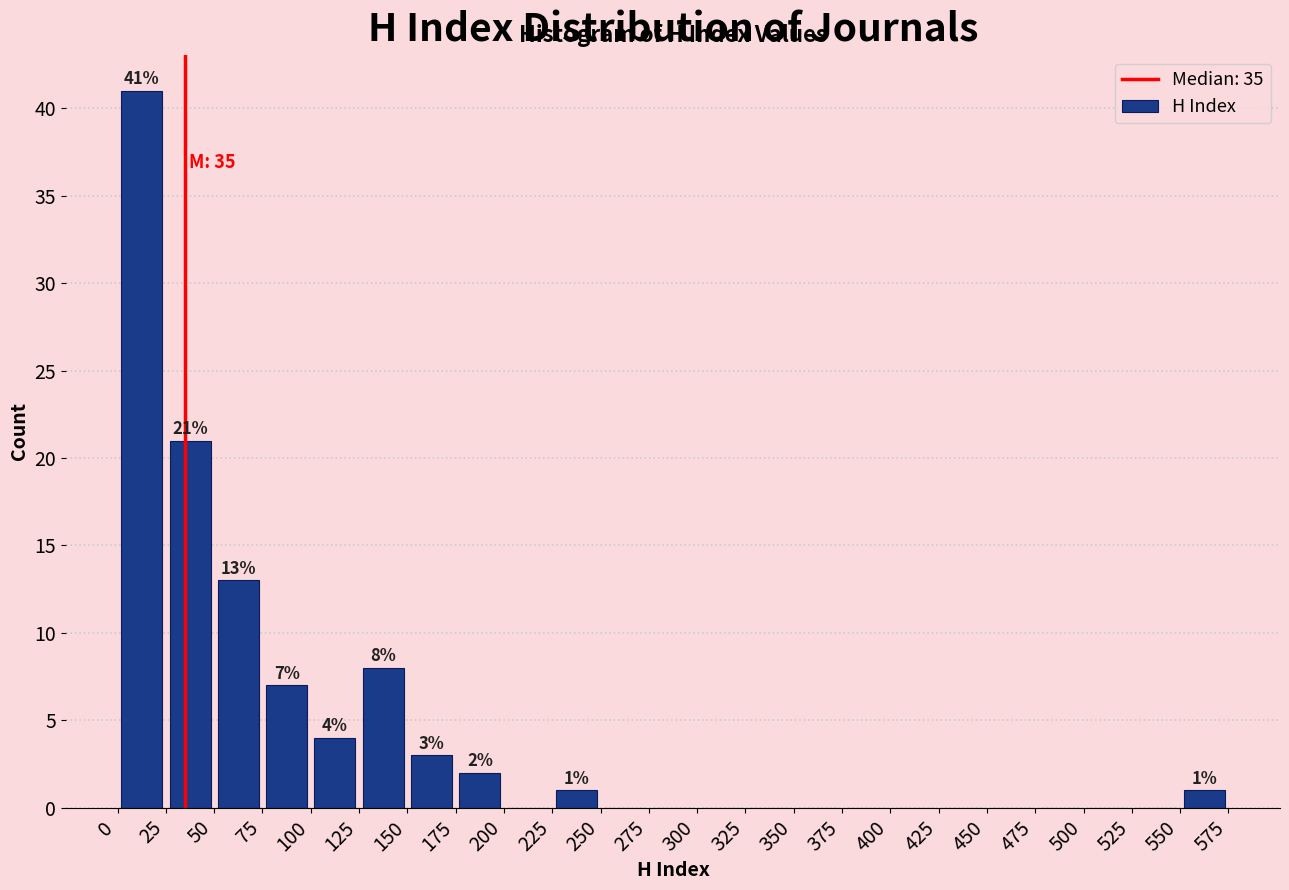

Over which range of the x-axis is the bar tallest?

0 to 25